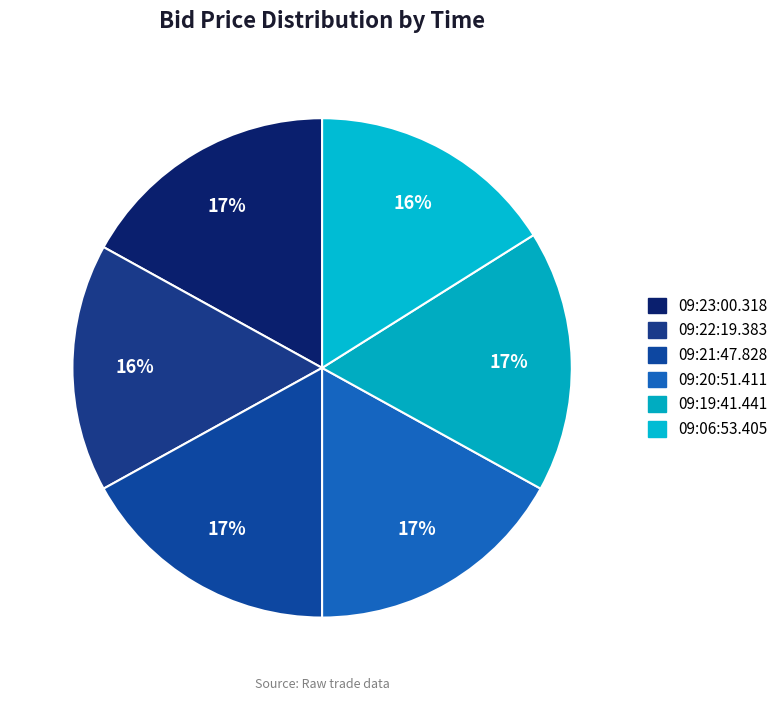

How many slices are in this pie chart?

6